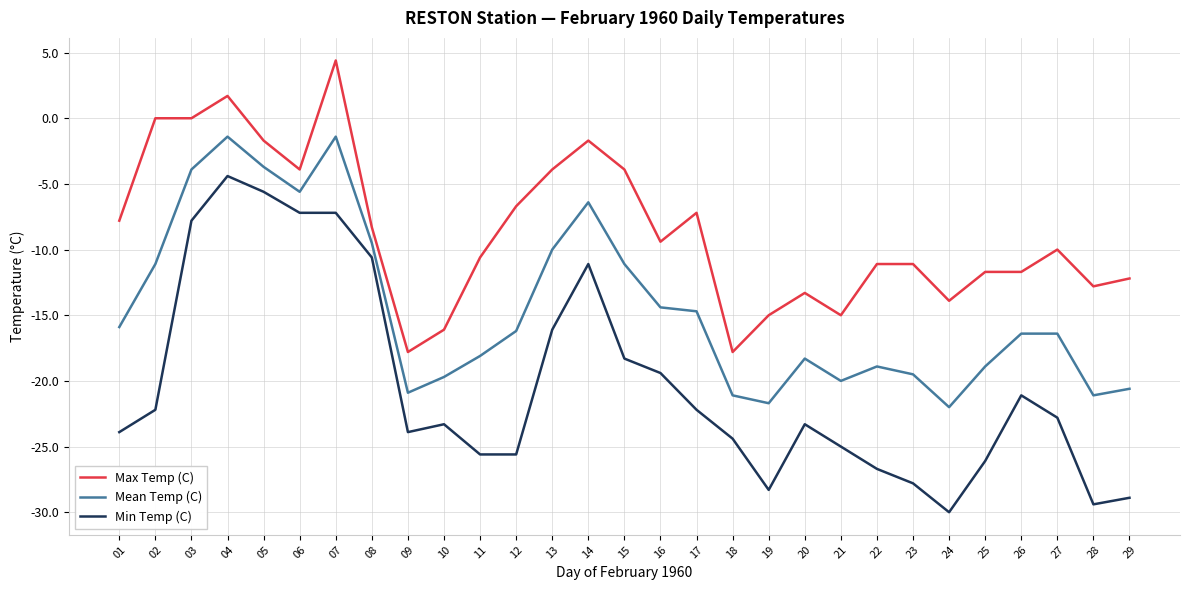

How many values in the Min Temp (C) series exceed -23?

14